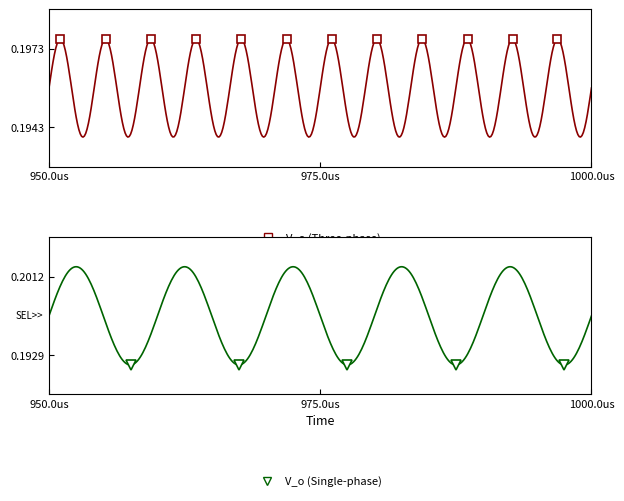

Between 12 and 15, which series saw the biggest shift?

V_o (Single-phase)